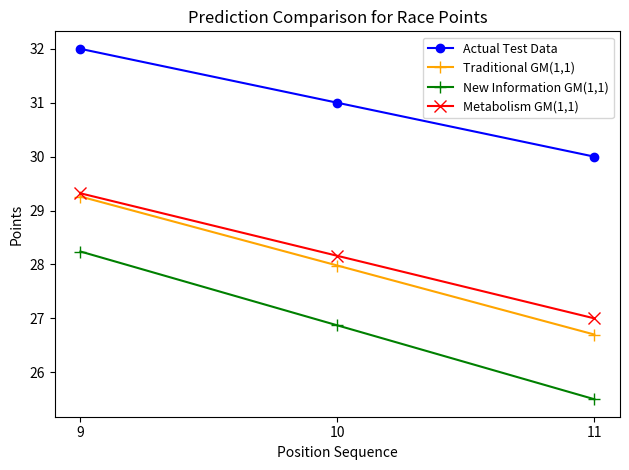

What is the difference between the second highest and minimum values in the Traditional GM(1,1) series?

1.3